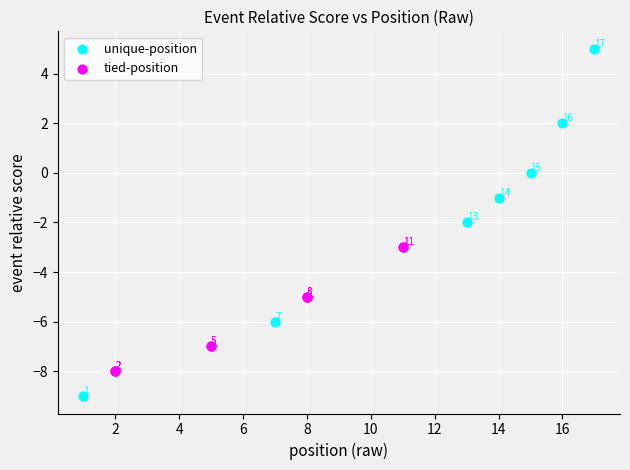

Which series contains the highest Y value?

unique-position